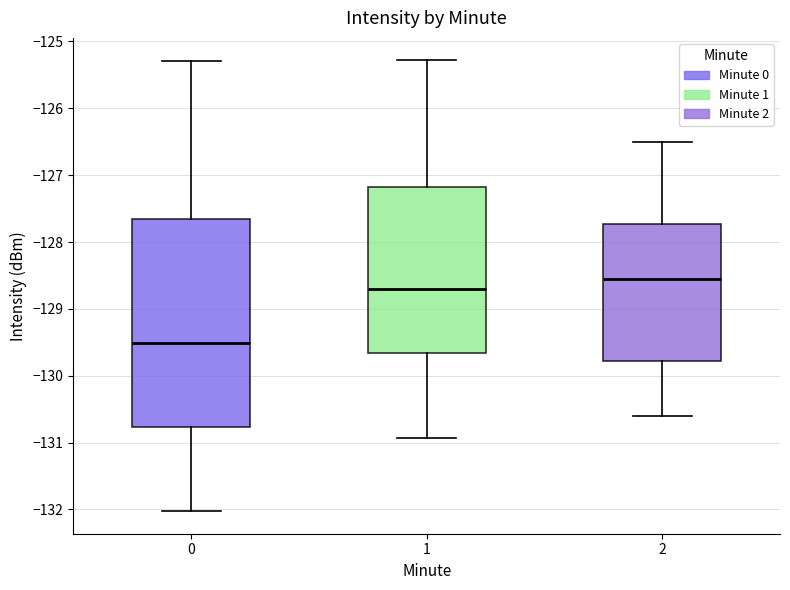

Reading left to right, transcribe this box plot: for each box, give where its median line is, the range the box spans, and where its two whiskers end, as read against the y-axis. The values are not printed on the chart, so give them approximately, as read against the axis.

0: median -129.5, box -130.8 to -127.7, whiskers -132.0 to -125.3
1: median -128.7, box -129.7 to -127.2, whiskers -130.9 to -125.3
2: median -128.5, box -129.8 to -127.7, whiskers -130.6 to -126.5